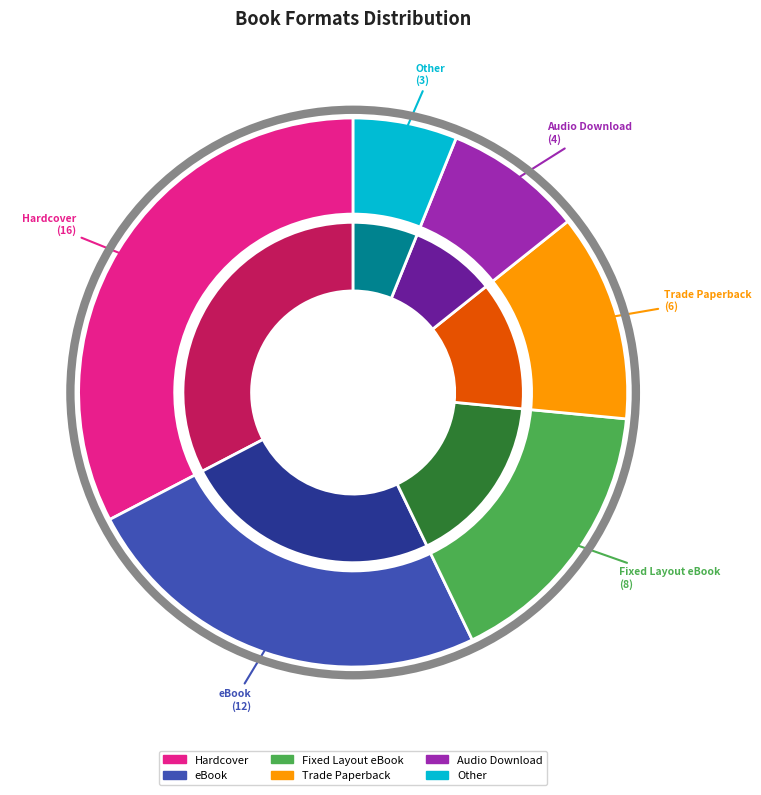

Is it true that Hardcover is 24% of the pie?

False